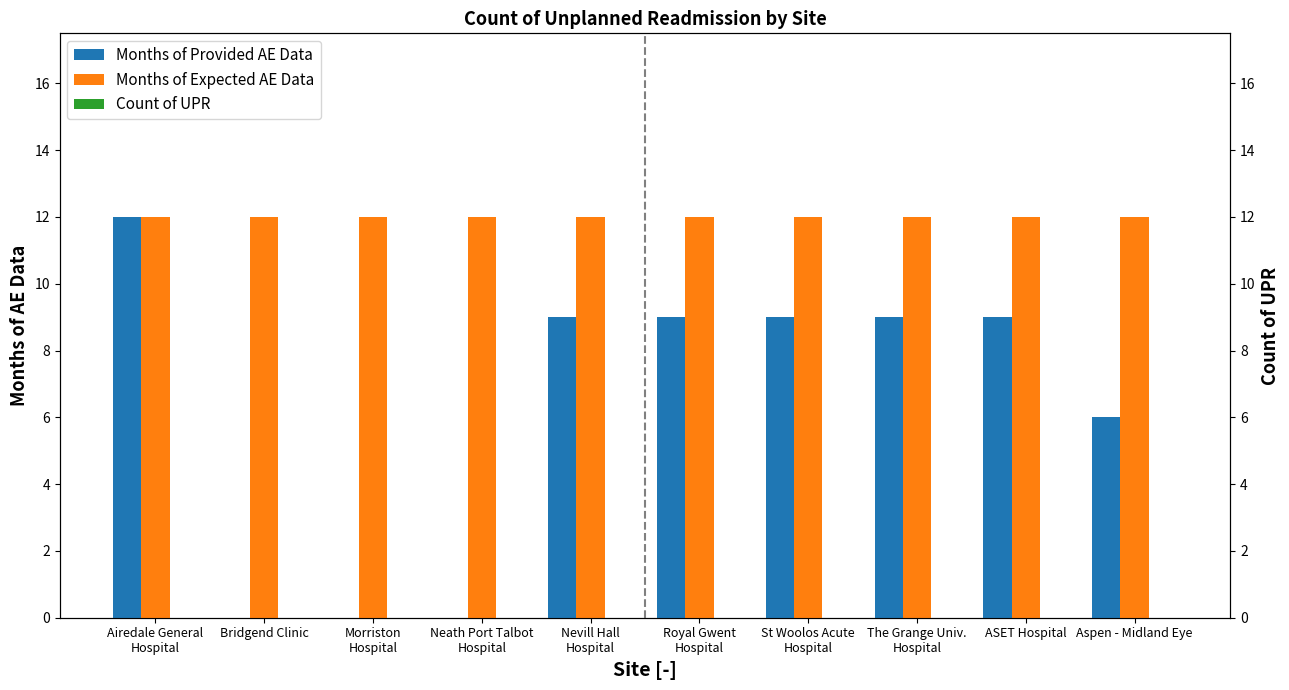

How many groups of bars are there?

10